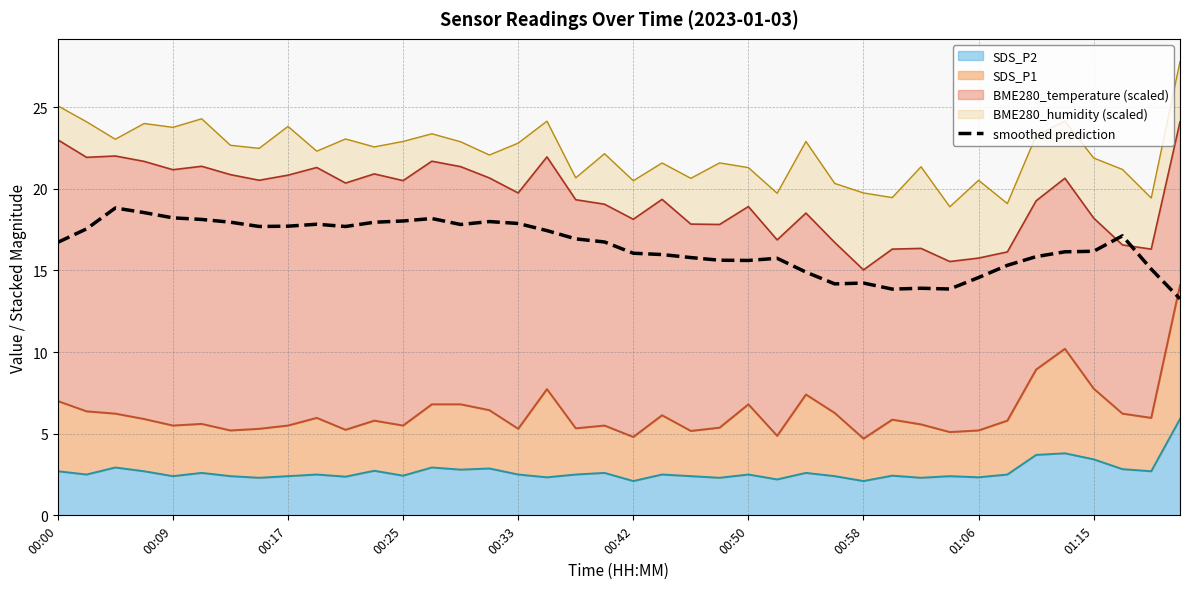

What is the maximum value shown in the chart?

18.8